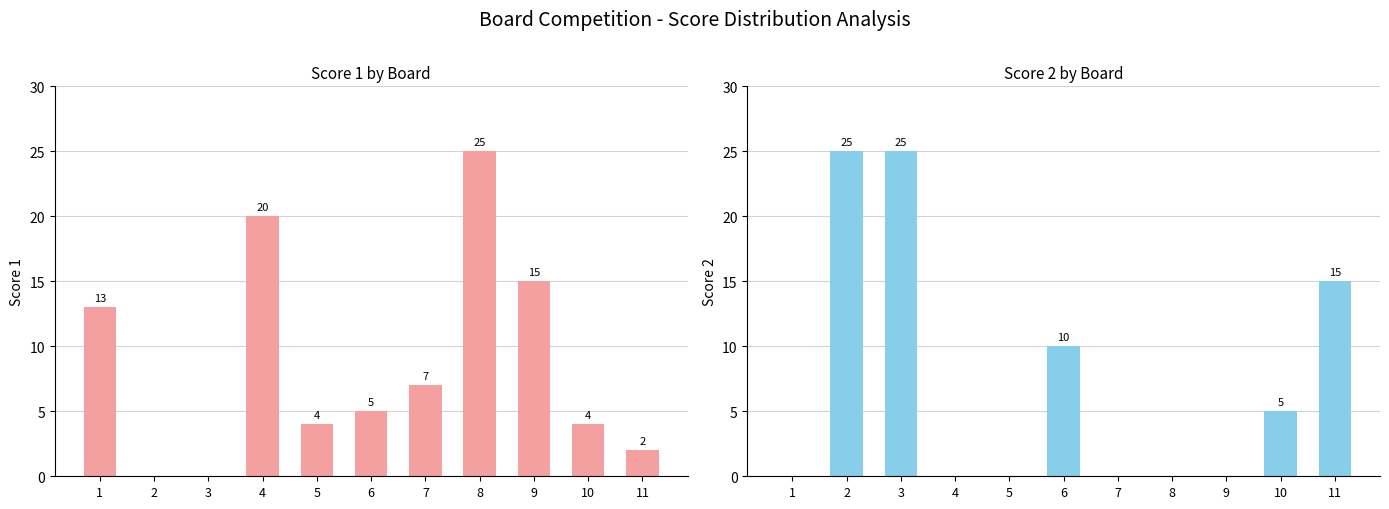

Count the number of data series in this chart.

2